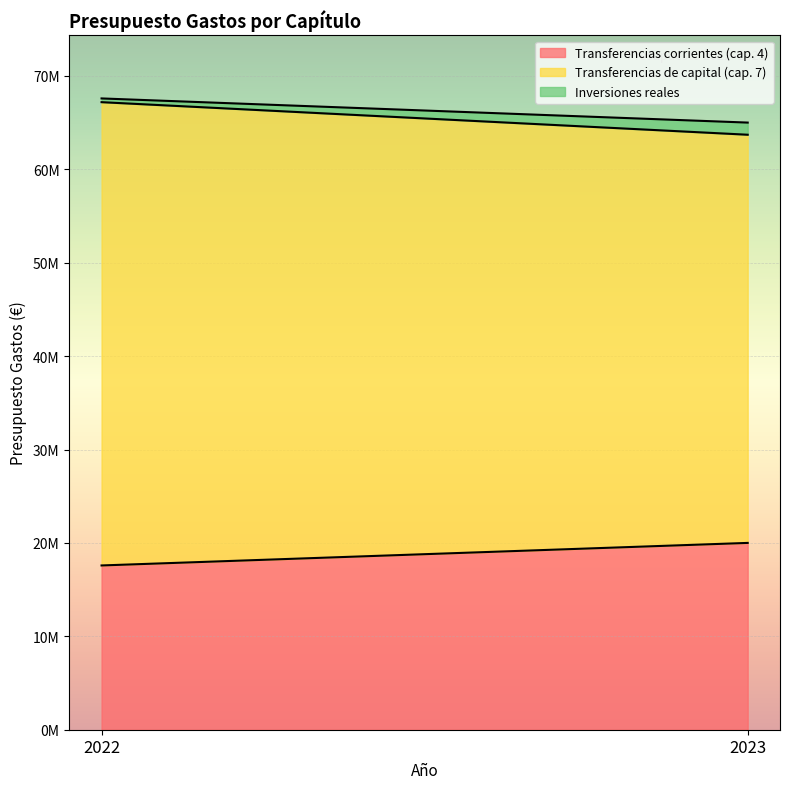

Rank the series at 2023 from lowest to highest value.

Inversiones reales, Transferencias corrientes (cap. 4), Transferencias de capital (cap. 7)